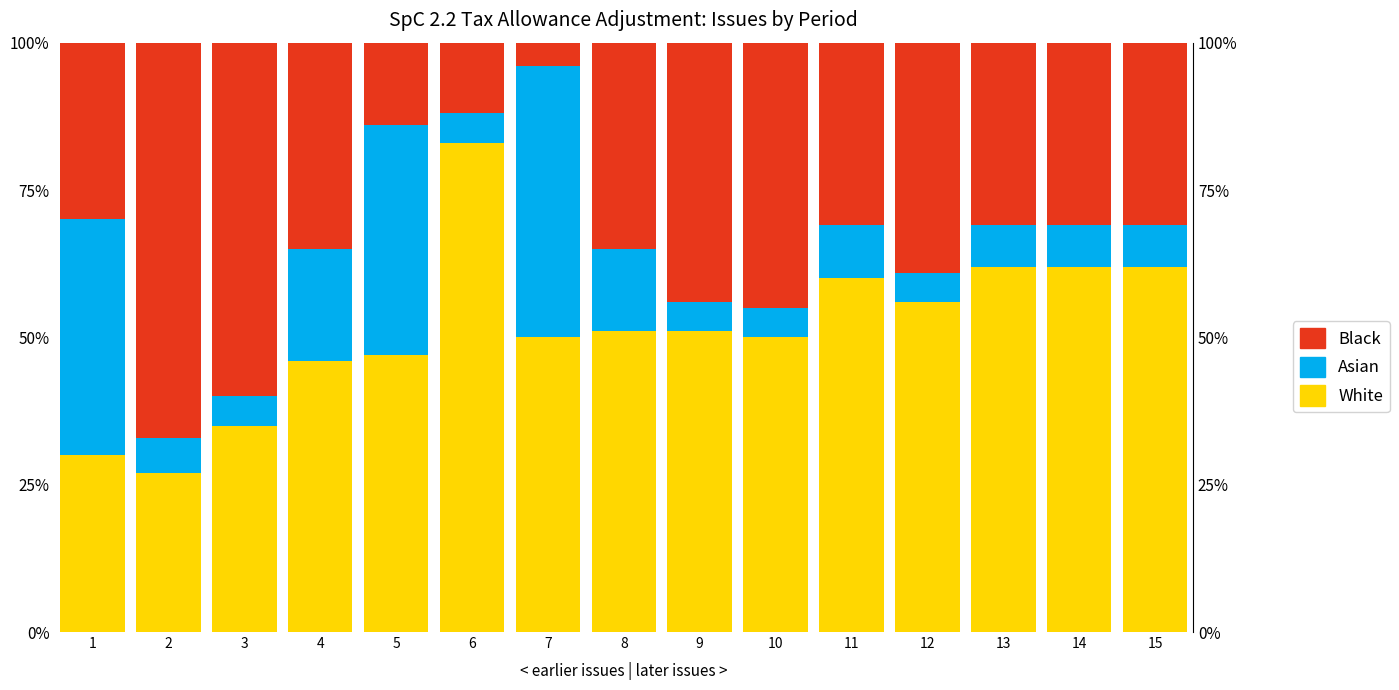

Which has a higher value, 7 or 5?

7